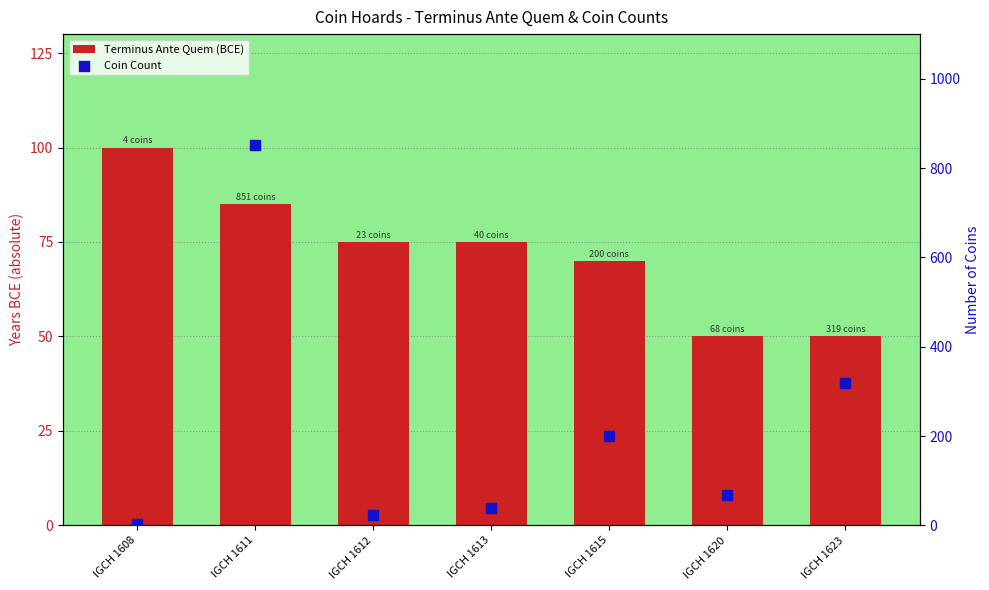

Which series has the largest total across all categories?

Coin Count